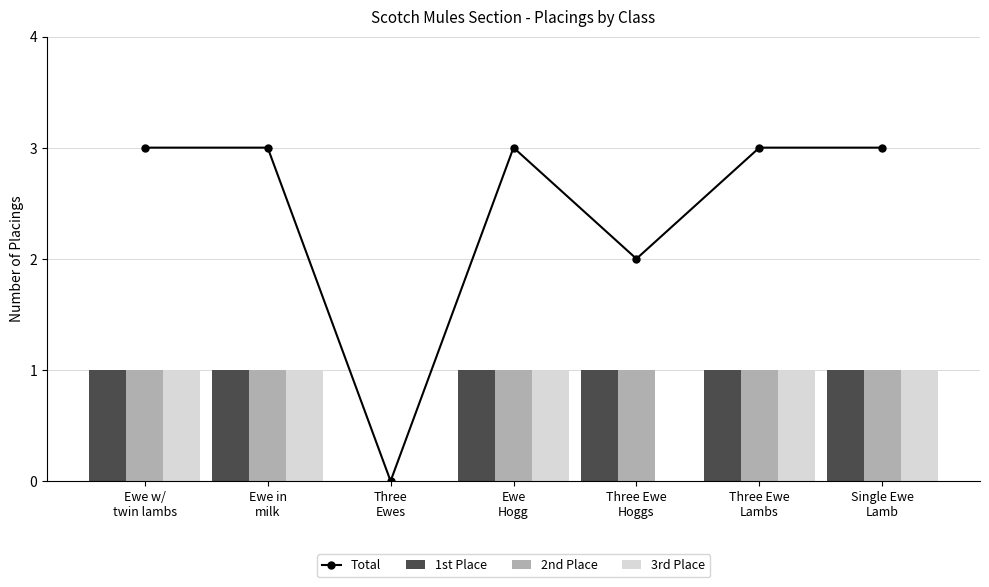

Read the 1st Place value at Three Ewe
Lambs.

1